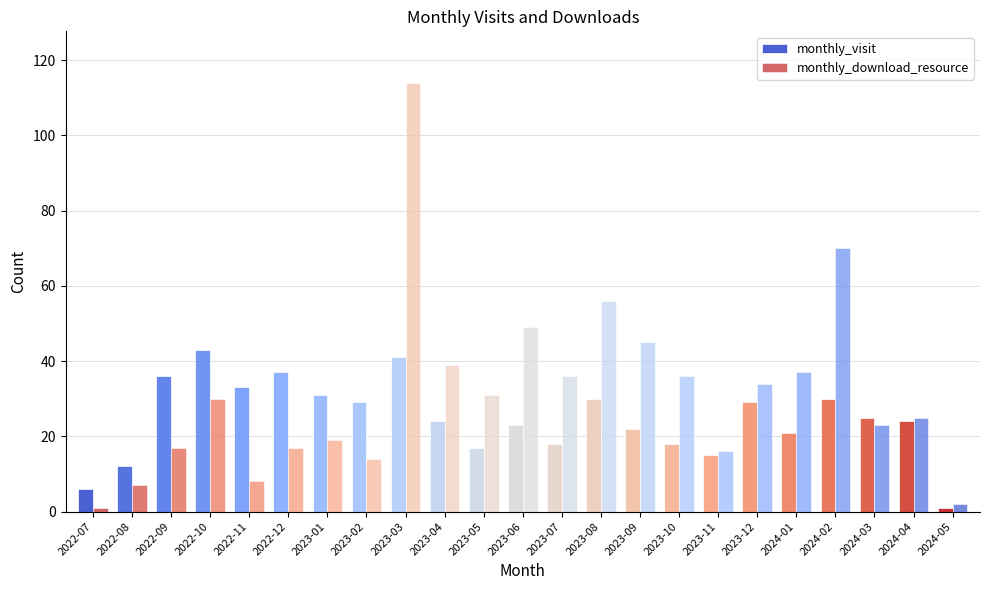

Are the bars horizontal?

No